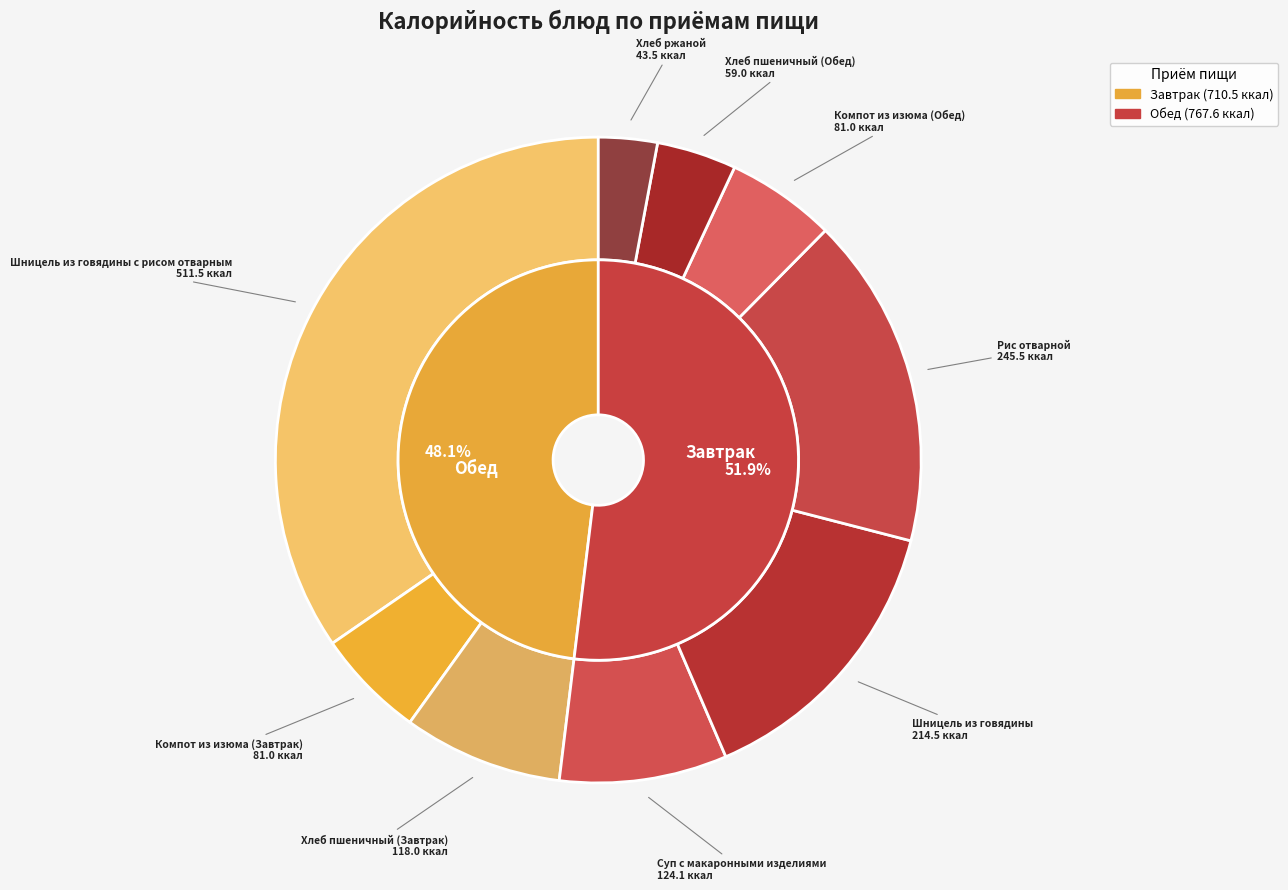

Which has a higher value, Шницель из говядины с рисом отварным or Компот из изюма (Обед)?

Шницель из говядины с рисом отварным